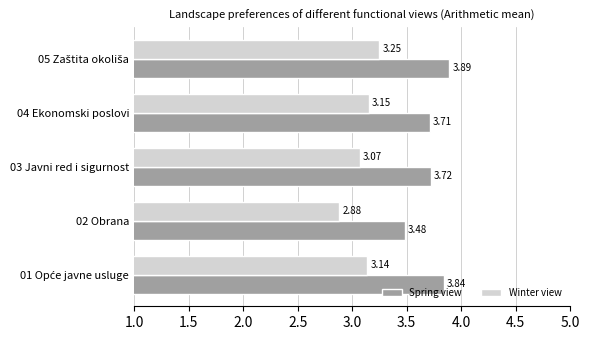

How many data points does each series have?

5